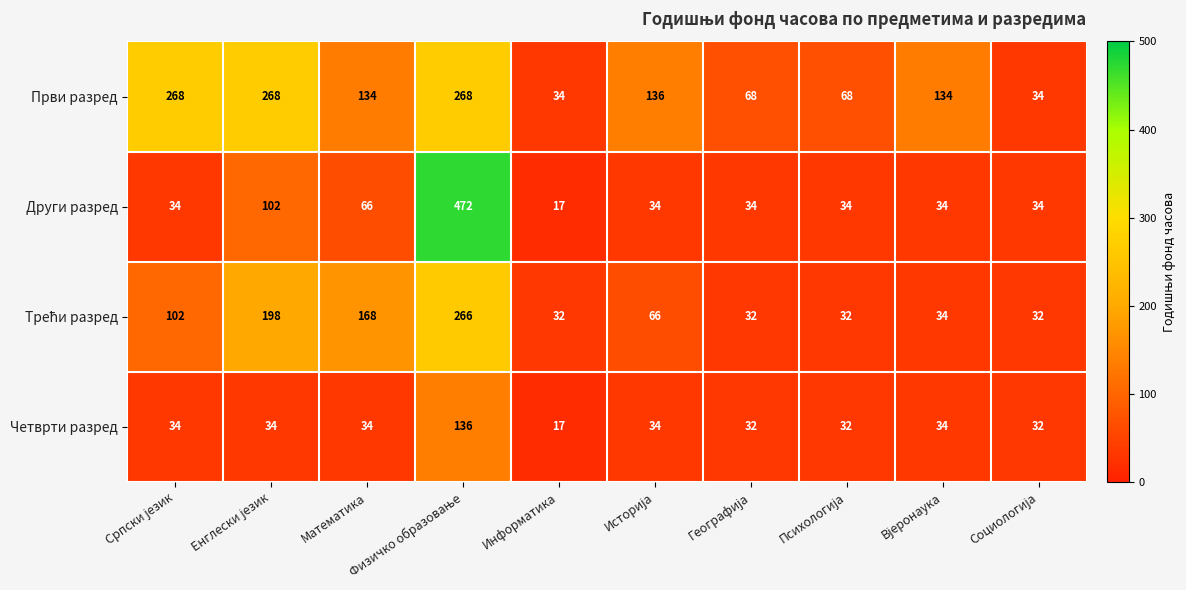

What is the difference between the maximum and second lowest values in the Четврти разред series?

104